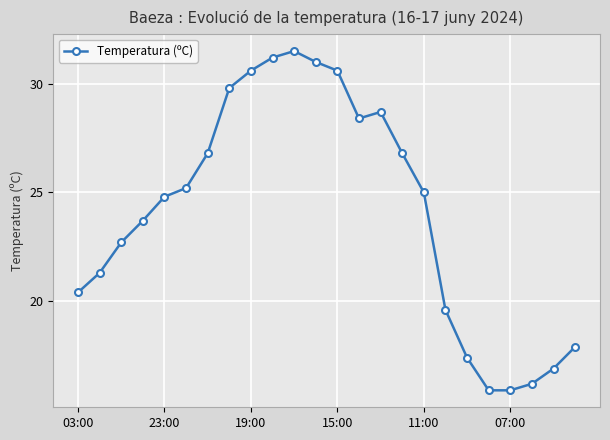

True or false: there are more than 0 points higher than both neighbors.

True